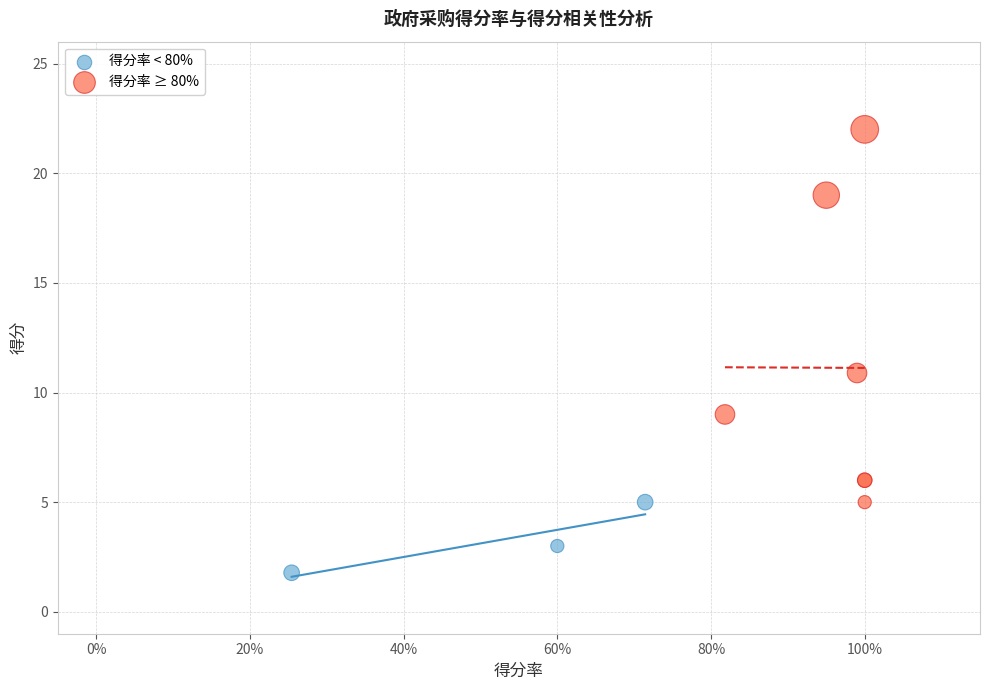

Which series has the largest Y range (max minus min)?

得分率 ≥ 80%